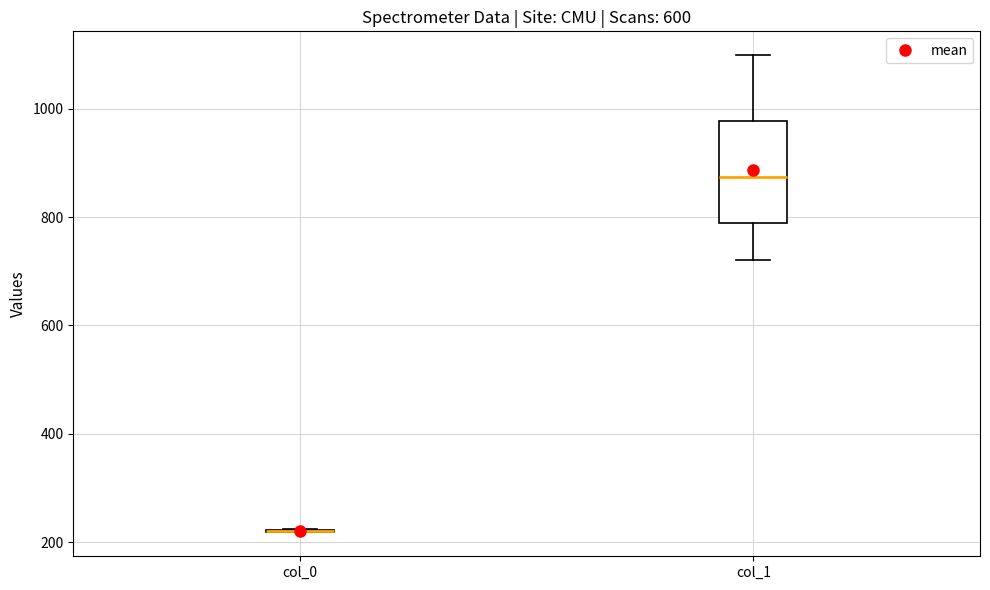

Reading left to right, transcribe this box plot: for each box, give where its median line is, the range the box spans, and where its two whiskers end, as read against the y-axis. The values are not printed on the chart, so give them approximately, as read against the axis.

col_0: box collapsed to a line at 220, whiskers 220 to 220
col_1: median 880, box 780 to 980, whiskers 720 to 1100